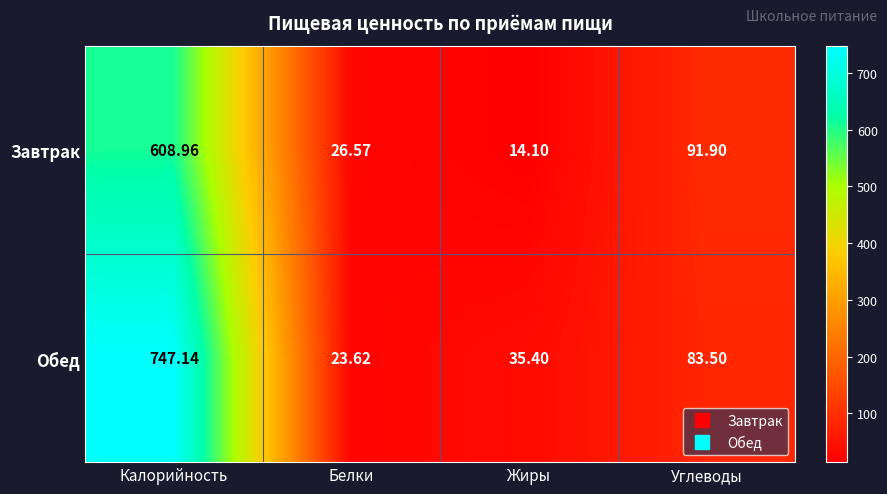

Which series has the largest range (max minus min)?

Обед